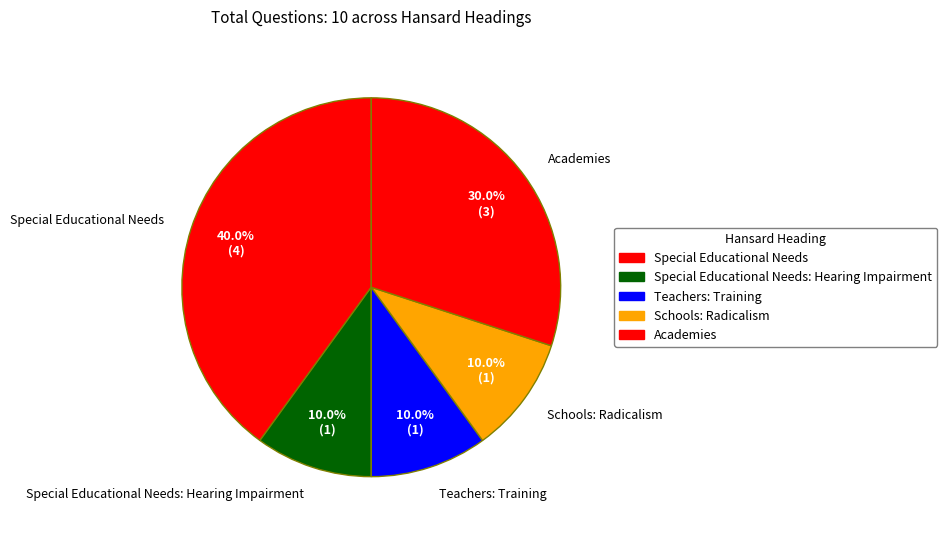

True or false: Teachers: Training accounts for 10% of the total.

True